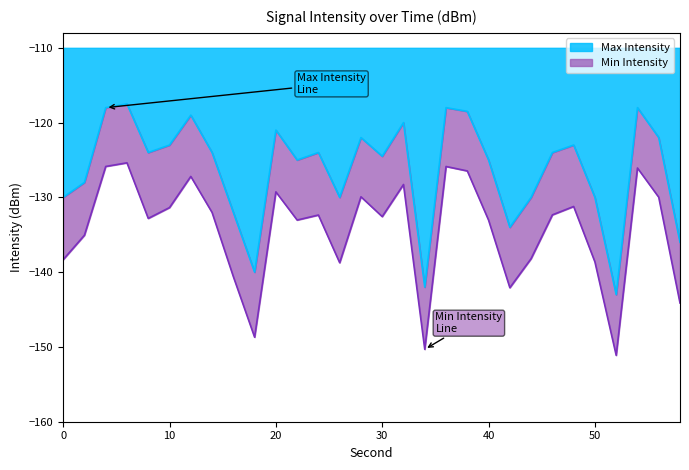

Where is the first local maximum for Max Intensity?

6